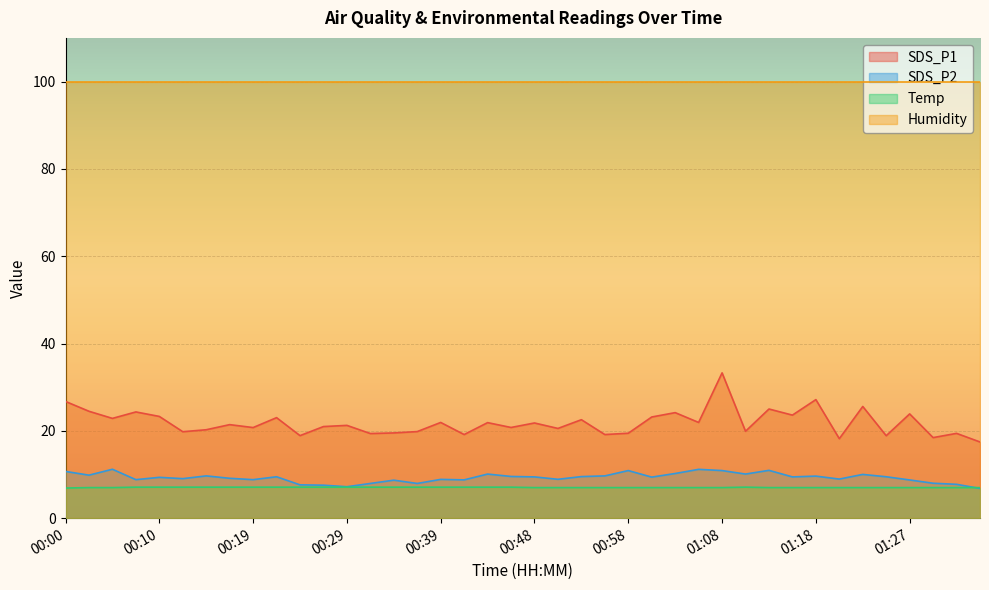

Which category has the highest value across all series?

01:08